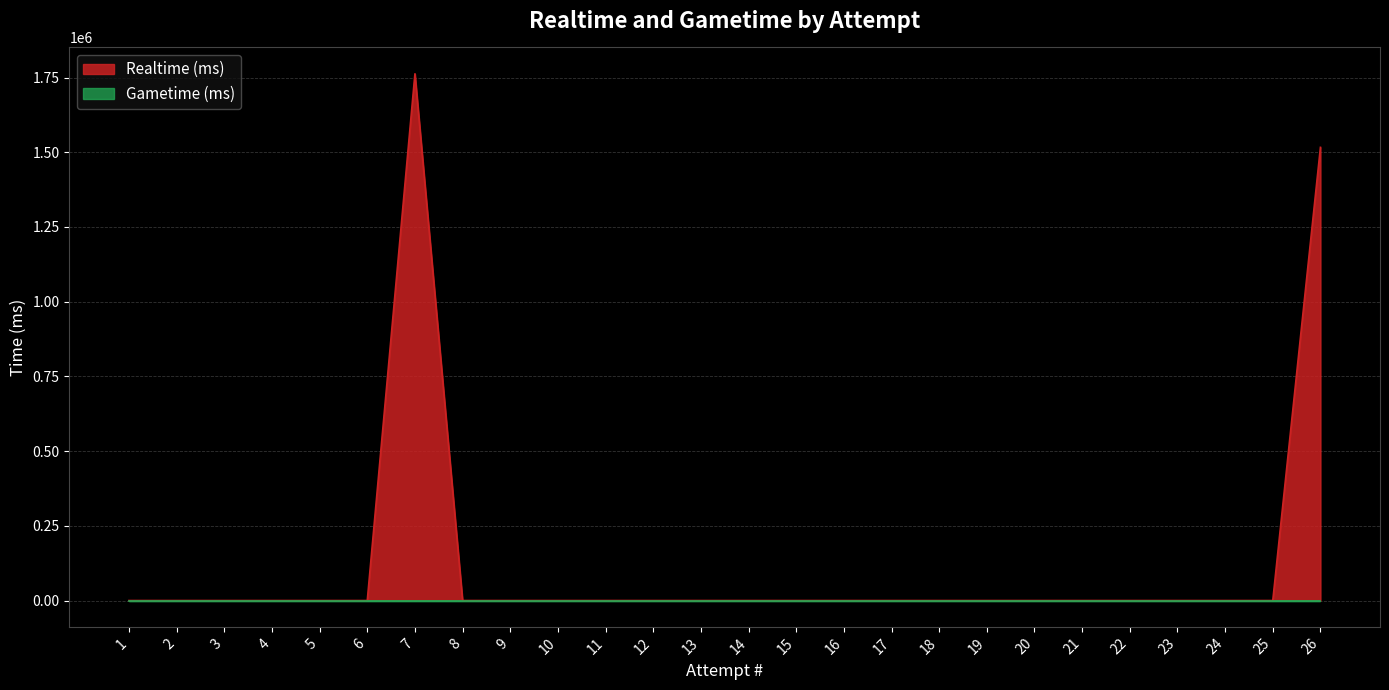

What is the difference between the maximum and minimum values?

1762721